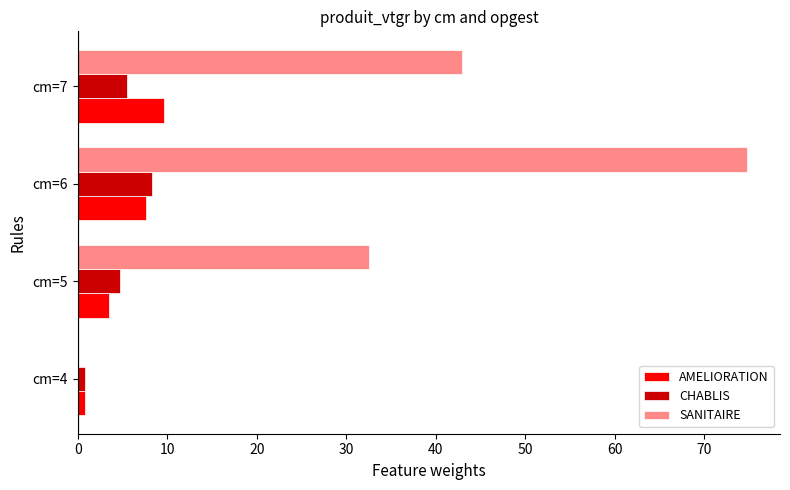

At which category is the sum across all series the highest?

cm=6